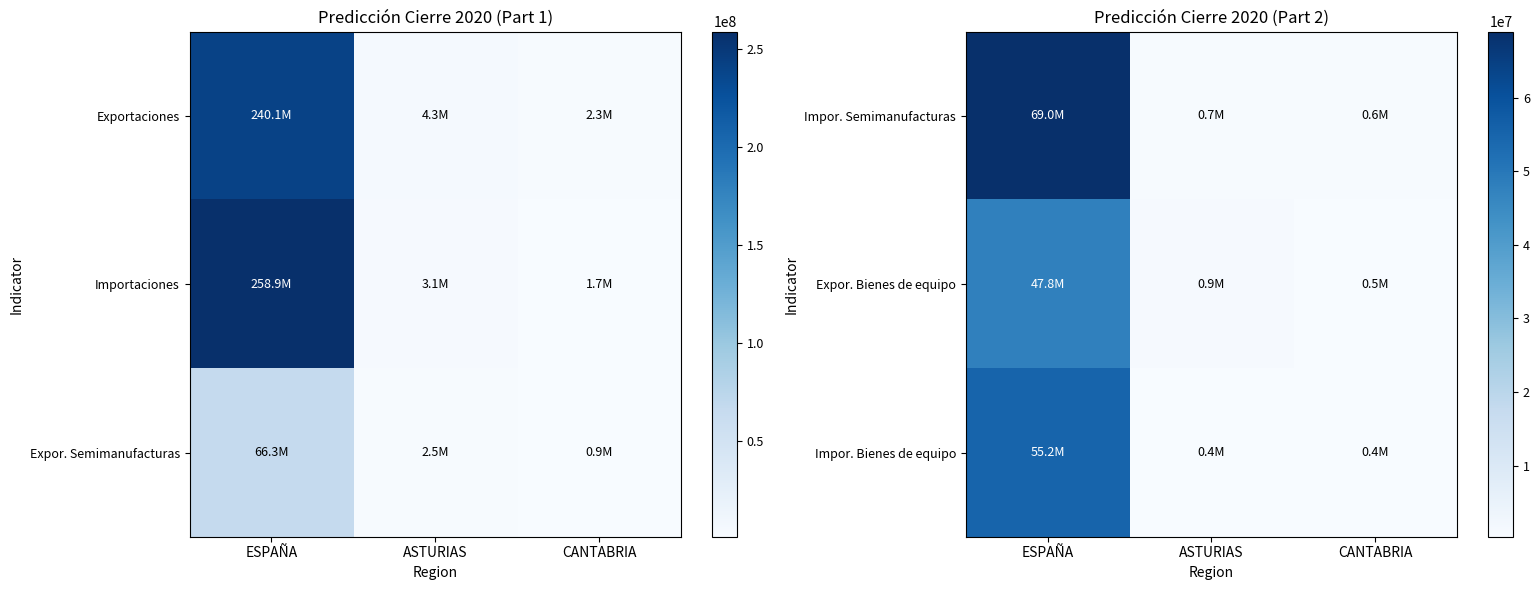

The value of Impor. Semimanufacturas at CANTABRIA is 633530.2. True or false?

True